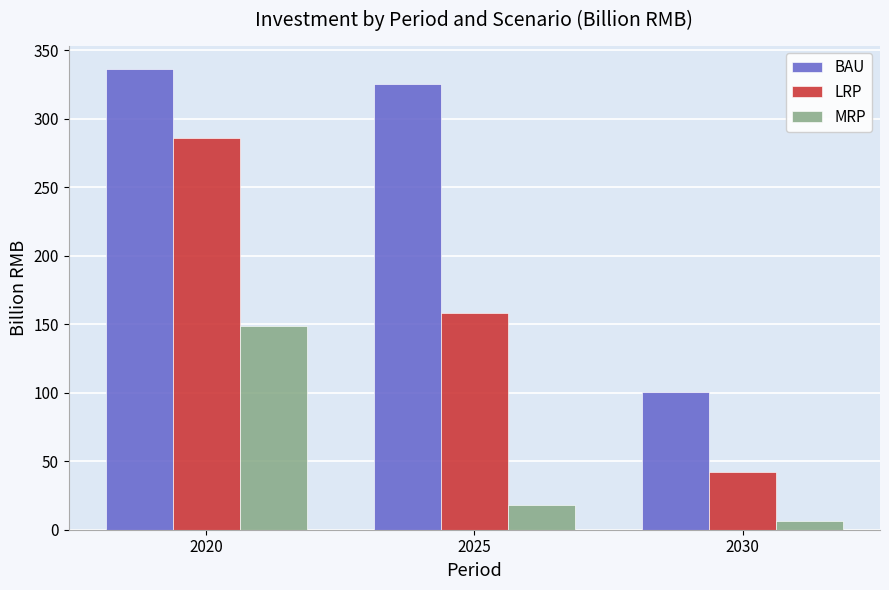

Where does the MRP series first go above 18?

2020